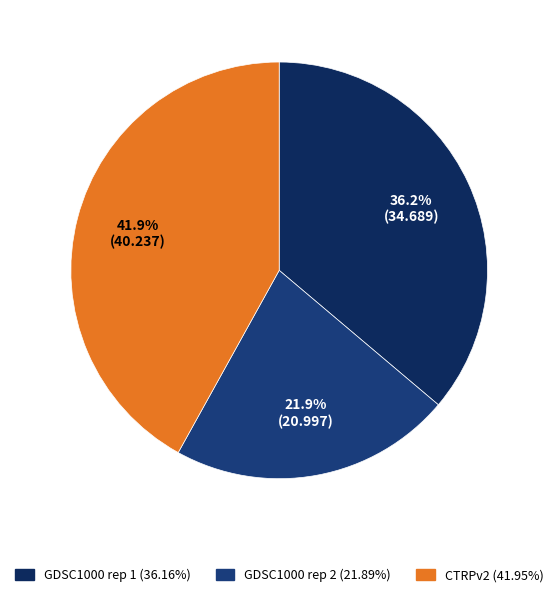

Combined, do GDSC1000 rep 1 and CTRPv2 account for over 50%?

Yes